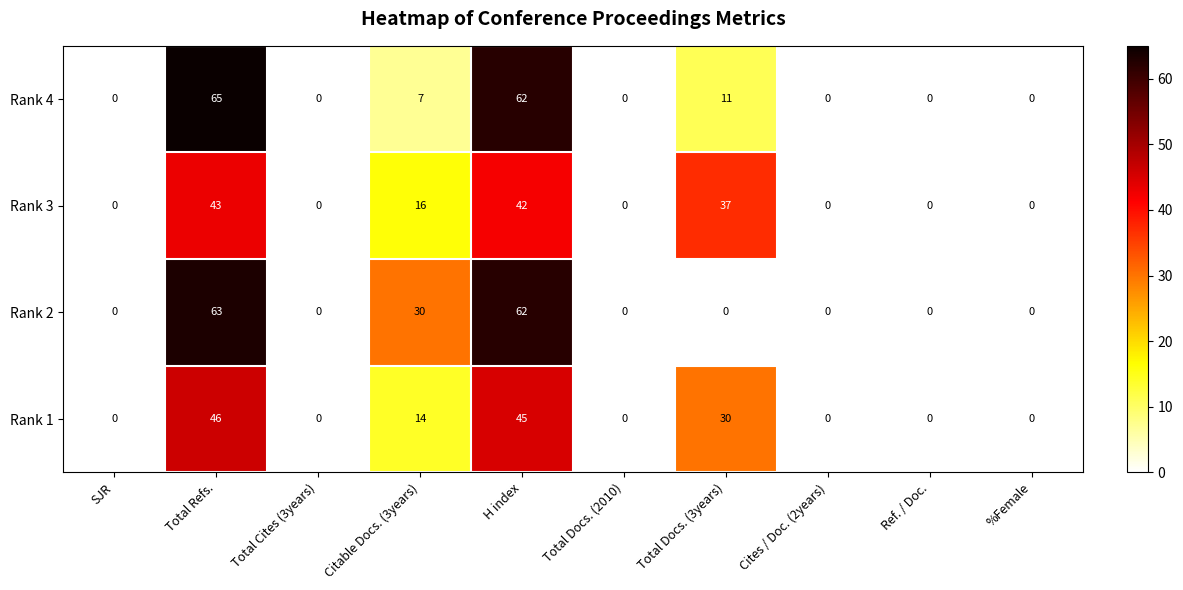

What is the maximum value shown in the chart?

65